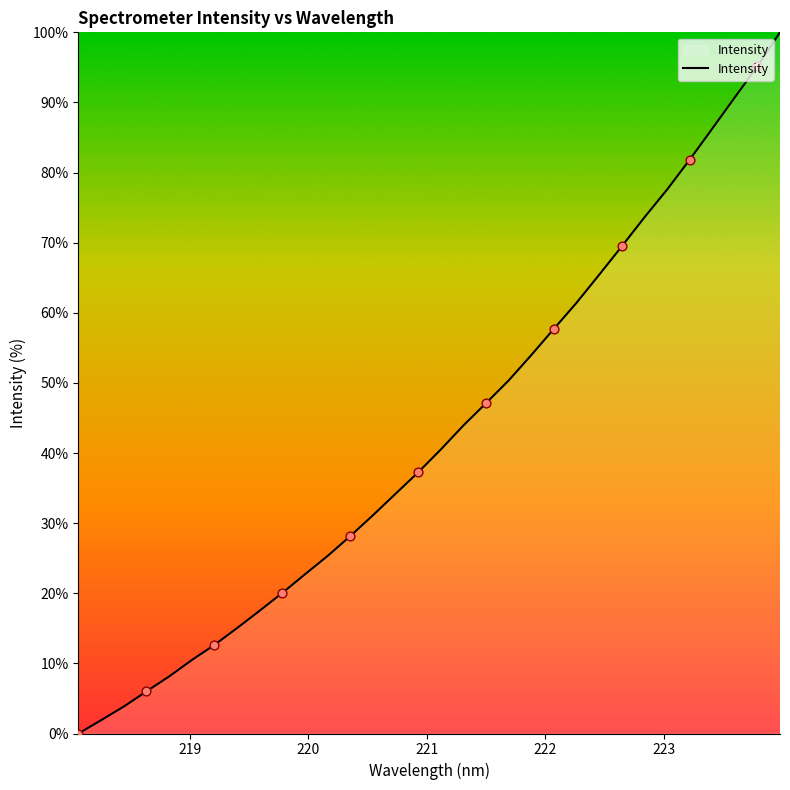

What is the maximum value shown in the chart?

100.0